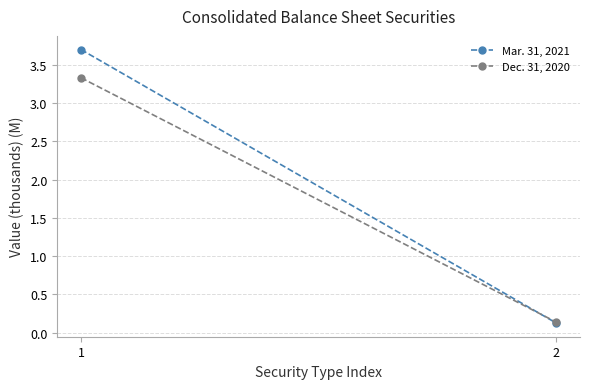

Read the Mar. 31, 2021 value at 1.

3.7